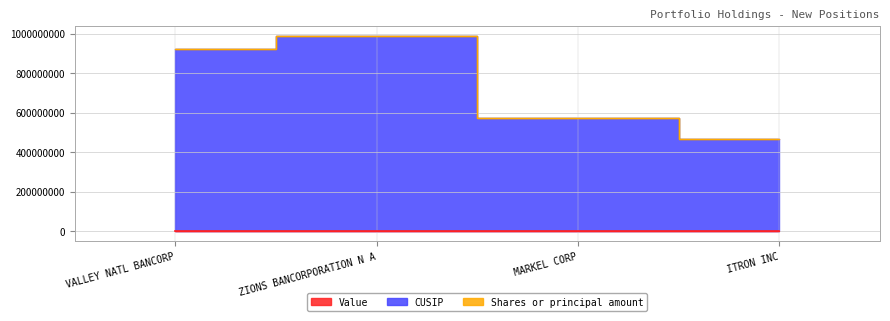

Rank the categories by CUSIP value from highest to lowest.

ZIONS BANCORPORATION N A, VALLEY NATL BANCORP, MARKEL CORP, ITRON INC